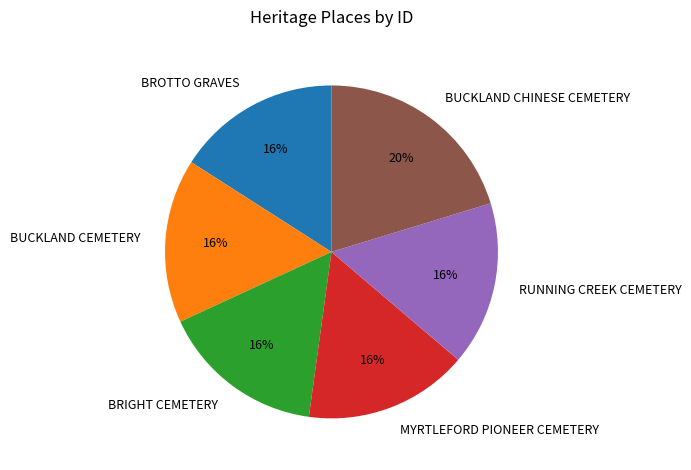

Approximately how many times larger is the value at BUCKLAND CEMETERY compared to BRIGHT CEMETERY?

1.0